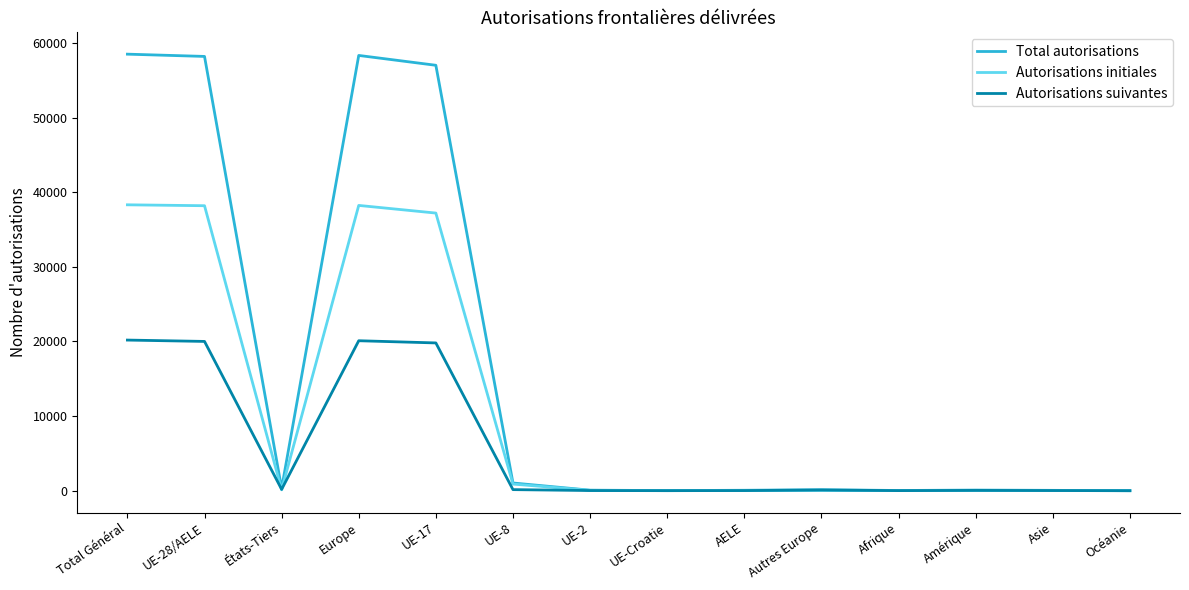

At how many categories does at least one series exceed 45328?

4